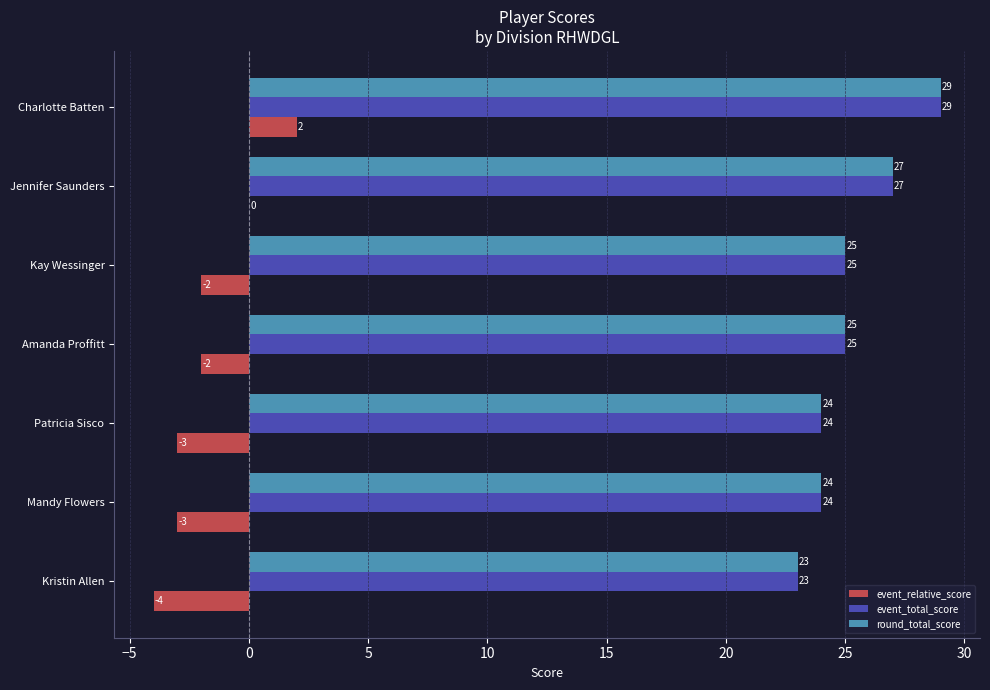

Where is event_relative_score nearest to the value -1?

Amanda Proffitt